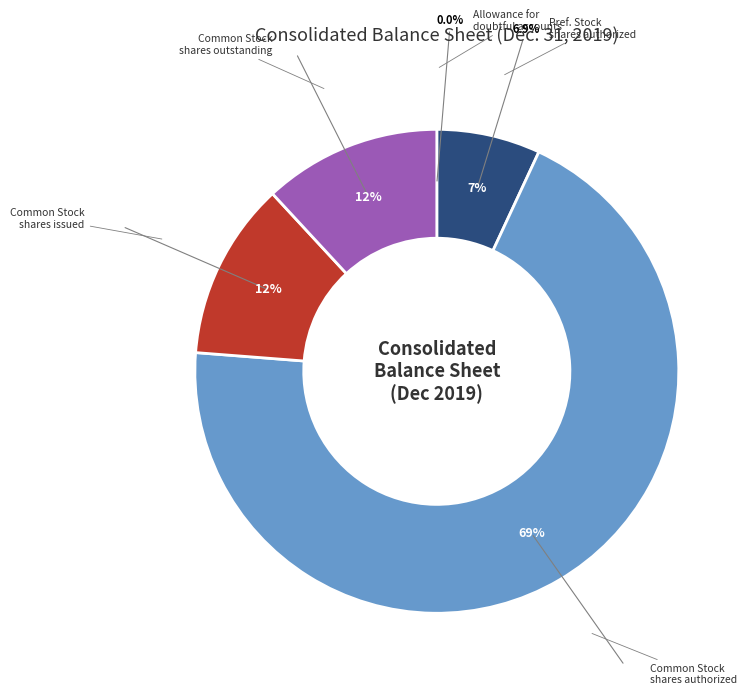

How many segments does this pie chart have?

5